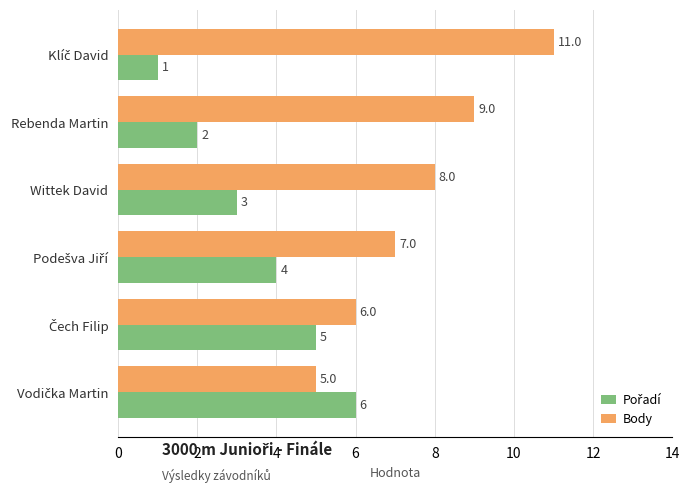

What is the average value of the Body series?

8